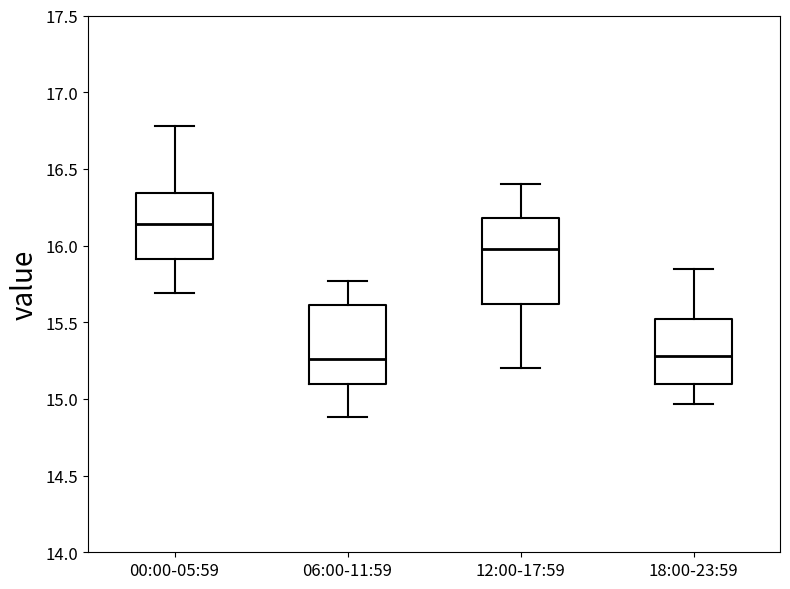

Comparing the boxes themselves (not the whiskers), which one is the tallest?

12:00-17:59